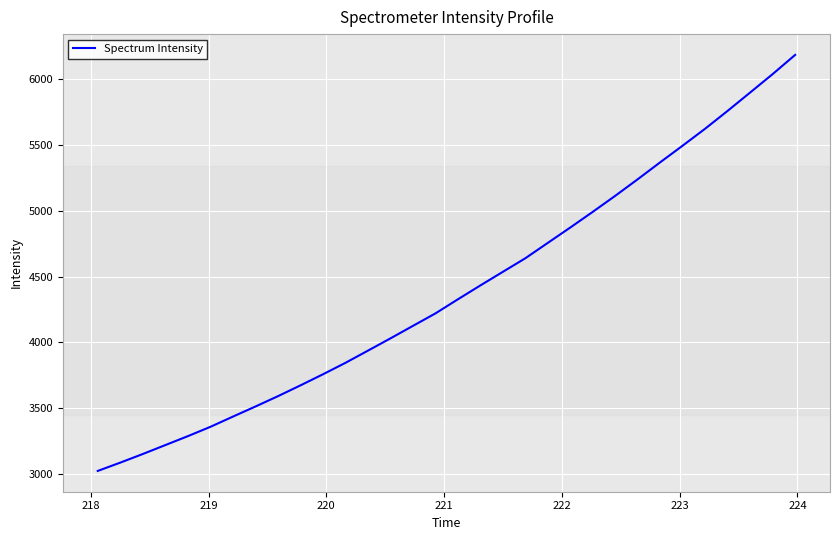

What is the difference between the maximum and minimum values?

3166.7